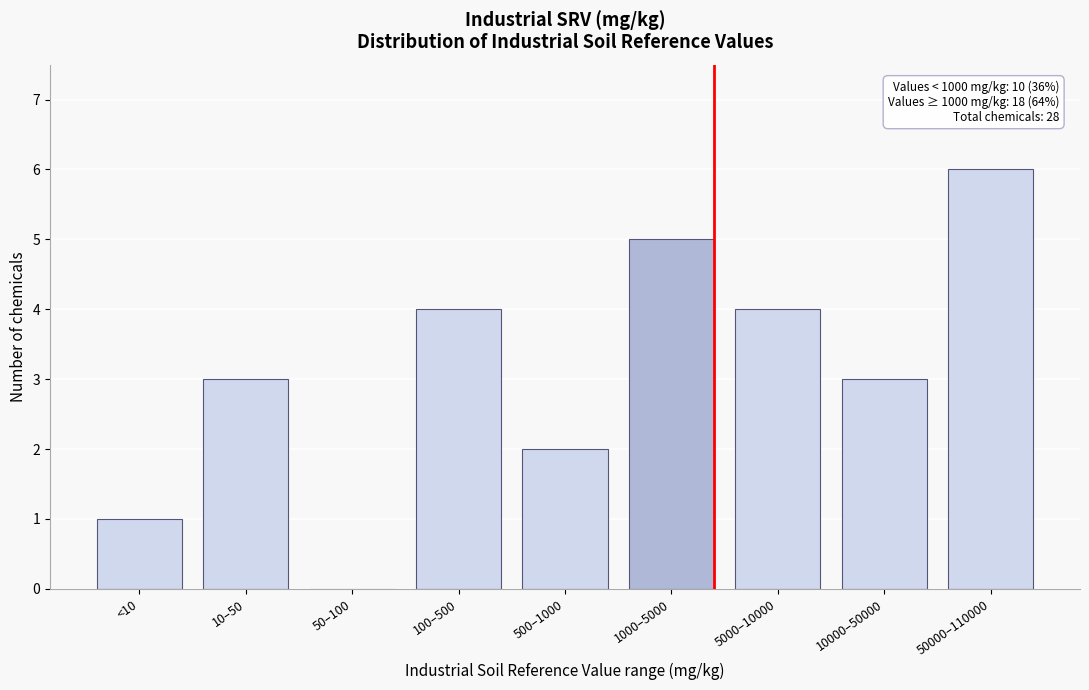

What is the sum of the values at 10–50 and 500–1000?

5